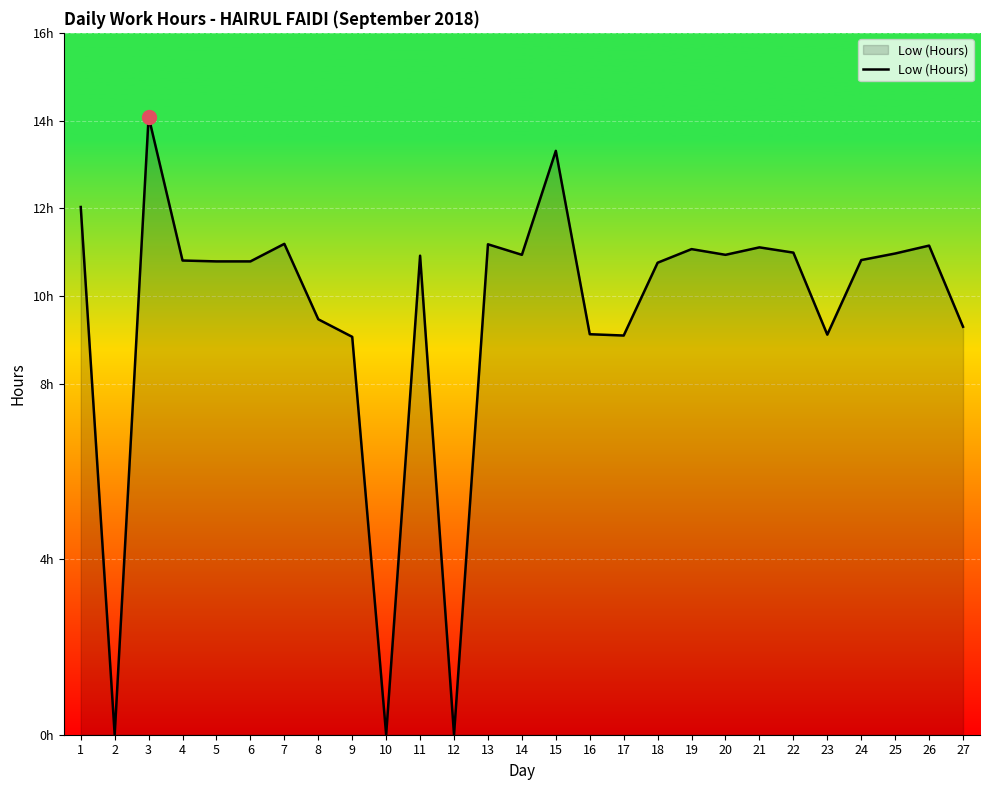

Reading left to right, what are all the values shown in this chart?

1=12.0	2=0.0	3=14.1	4=10.8	5=10.8	6=10.8	7=11.2	8=9.5	9=9.1	10=0.0	11=10.9	12=0.0	13=11.2	14=10.9	15=13.3	16=9.1	17=9.1	18=10.8	19=11.1	20=10.9	21=11.1	22=11.0	23=9.1	24=10.8	25=11.0	26=11.2	27=9.3